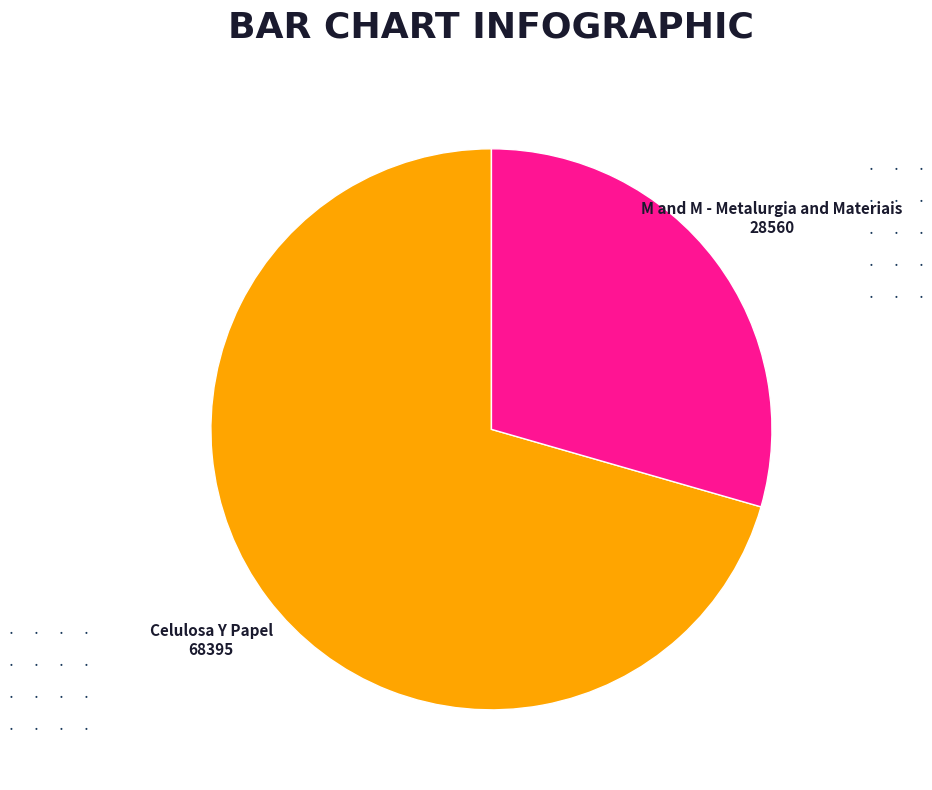

Is the sum of M and M - Metalurgia and Materiais and Celulosa Y Papel greater than half?

Yes